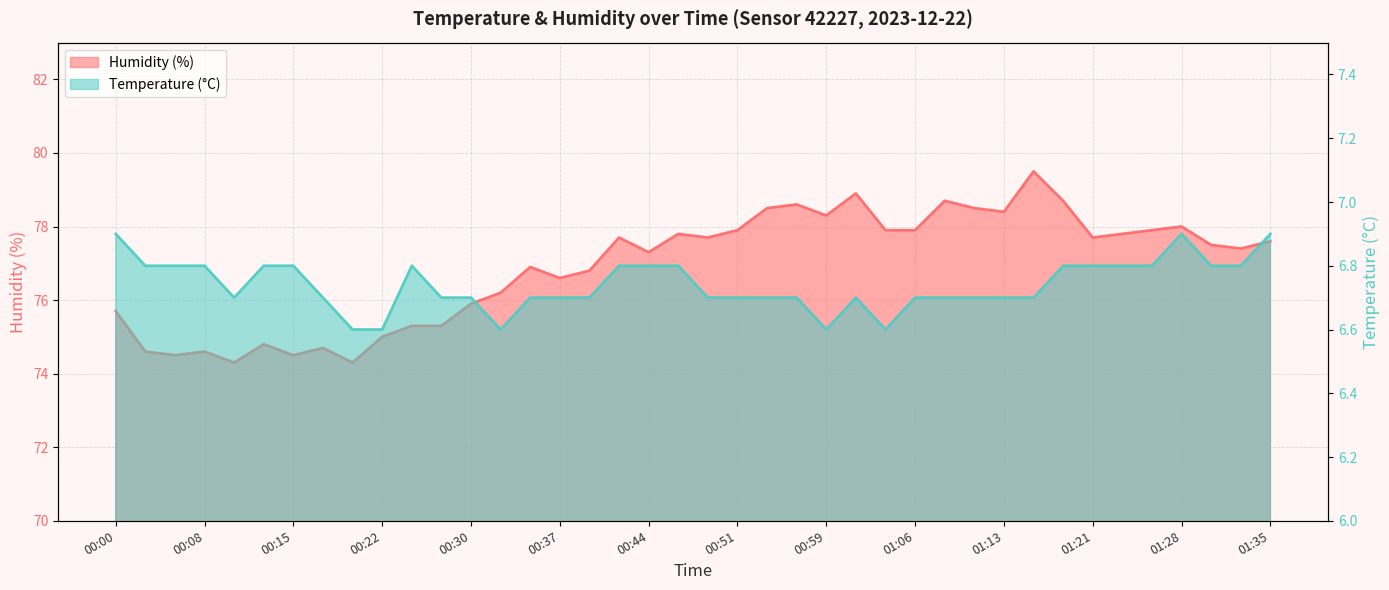

Count the Temperature (°C) values in the range 6 to 7.

40